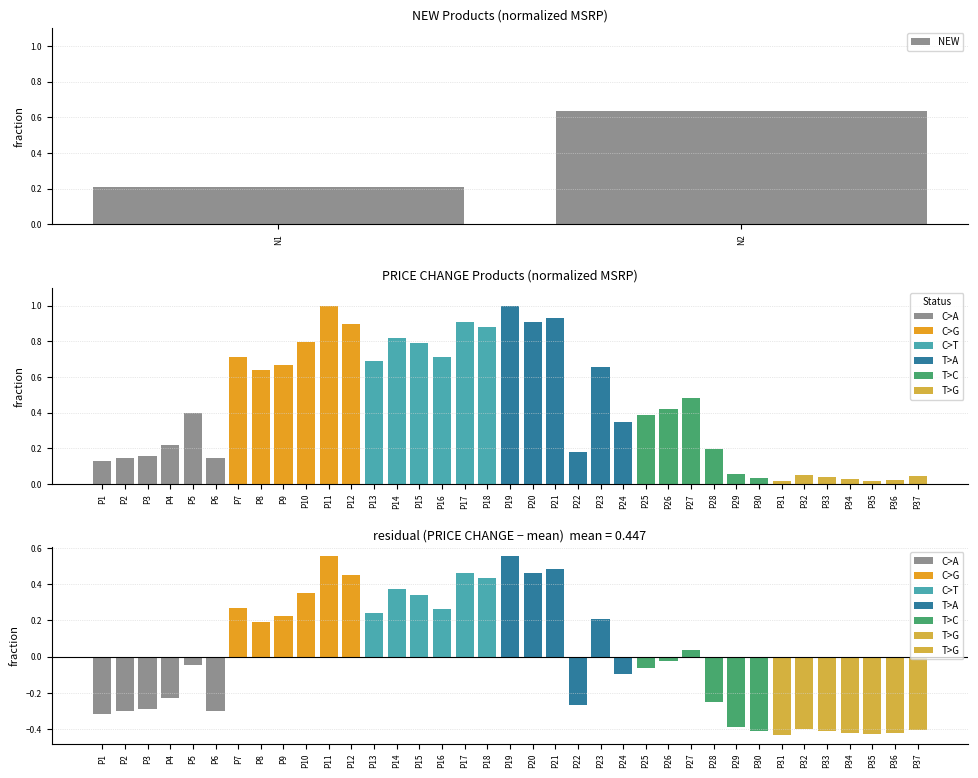

Which label corresponds to the smallest value in the chart?

N1